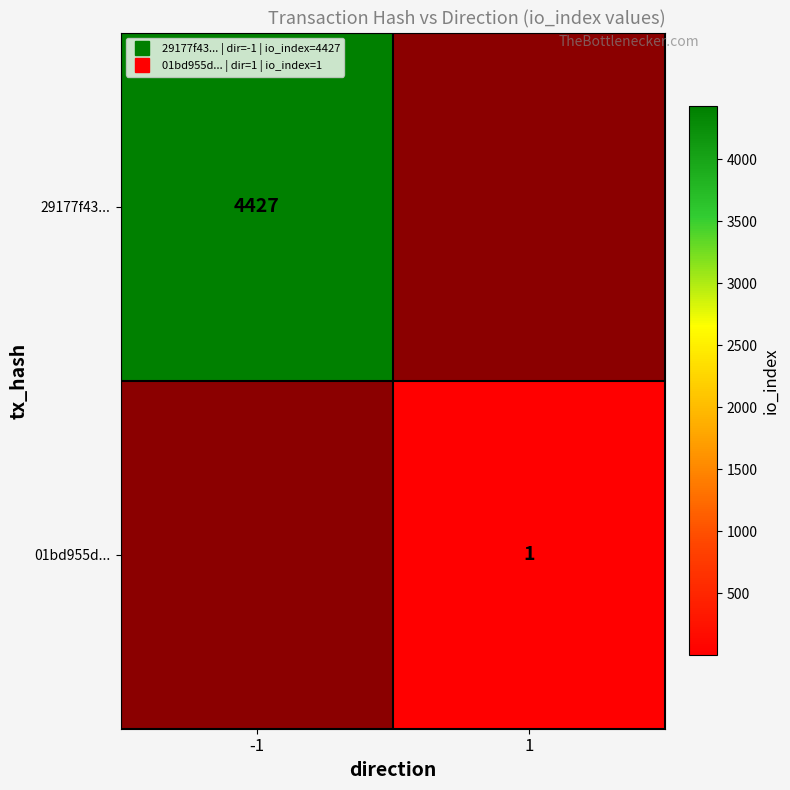

The value of 01bd955d... at 1 is 1.0. True or false?

True